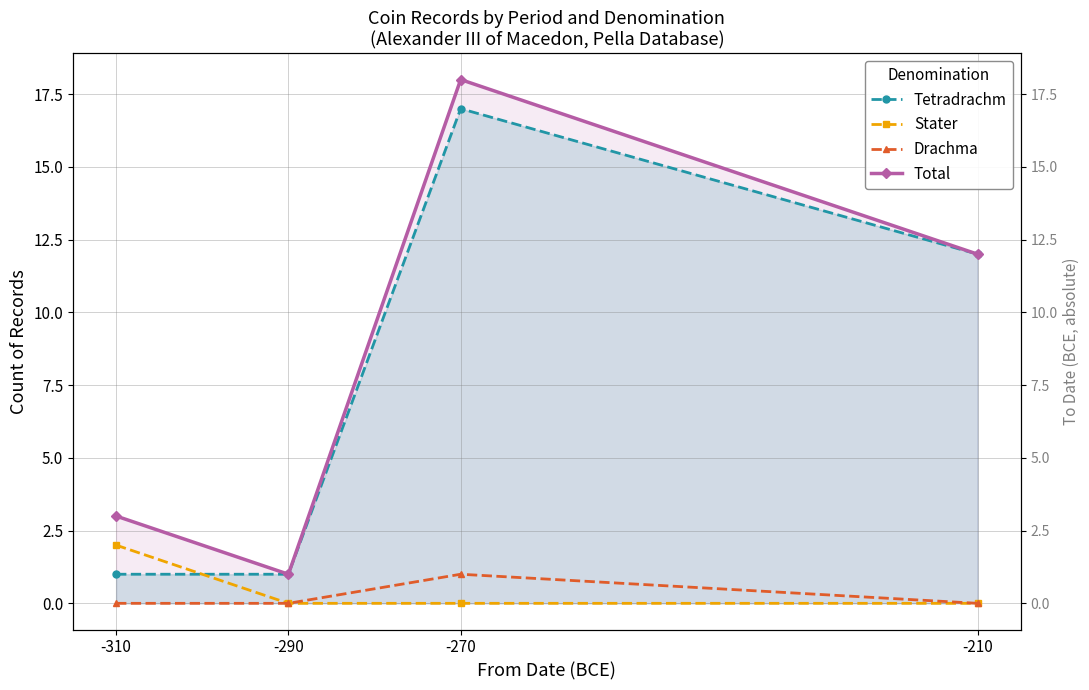

Between -290 and -210, which series saw the biggest shift?

Tetradrachm